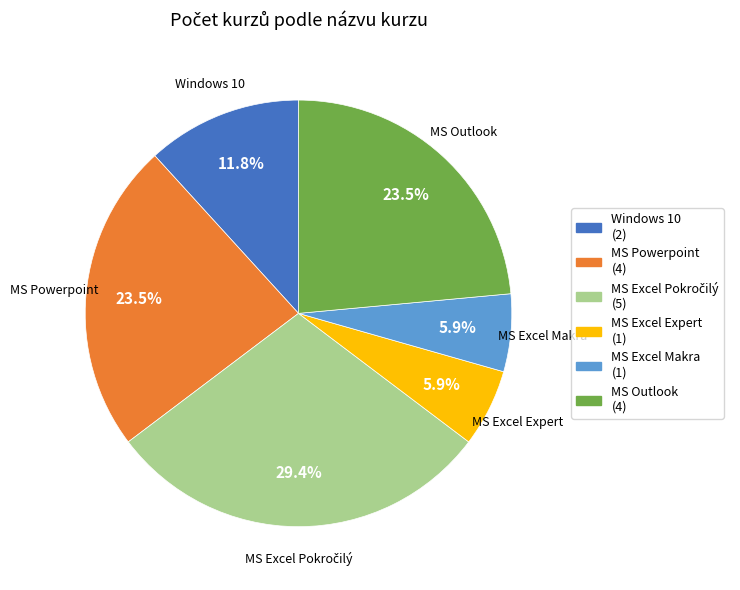

Count the number of slices in the pie.

6